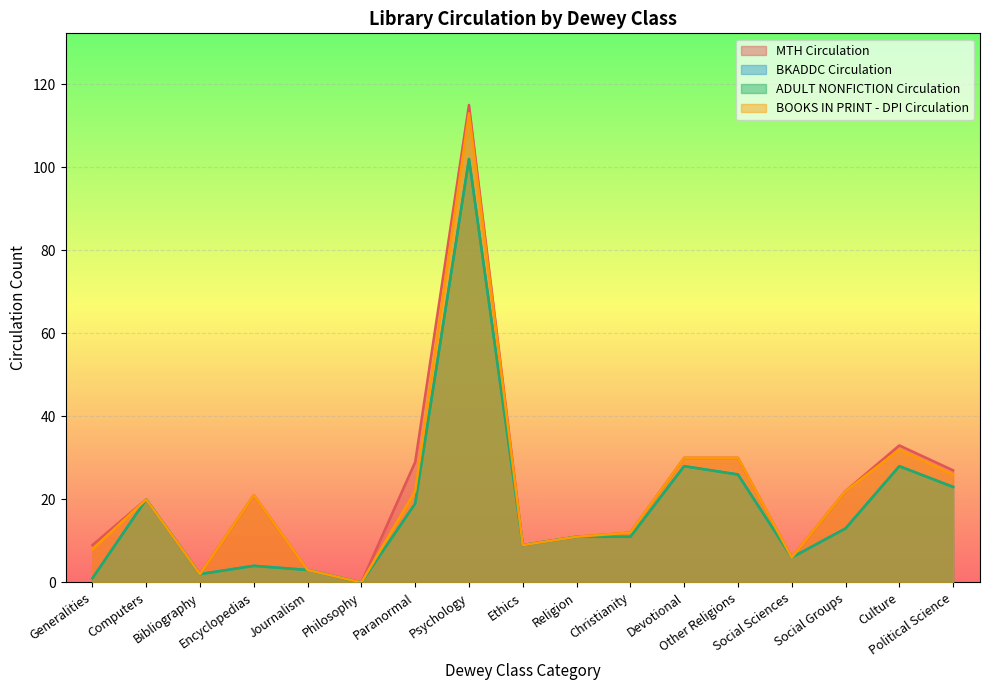

Rank the series by their maximum value, from lowest to highest.

BKADDC Circulation, ADULT NONFICTION Circulation, BOOKS IN PRINT - DPI Circulation, MTH Circulation